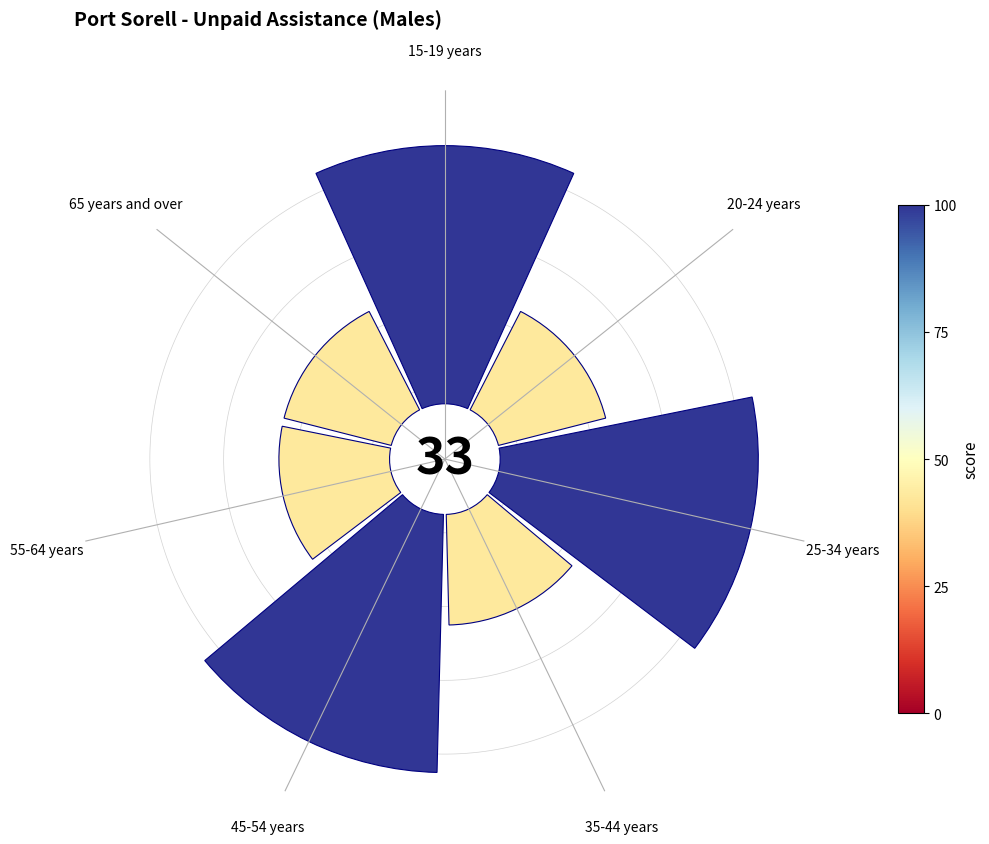

Which slice is the largest?

15-19 years